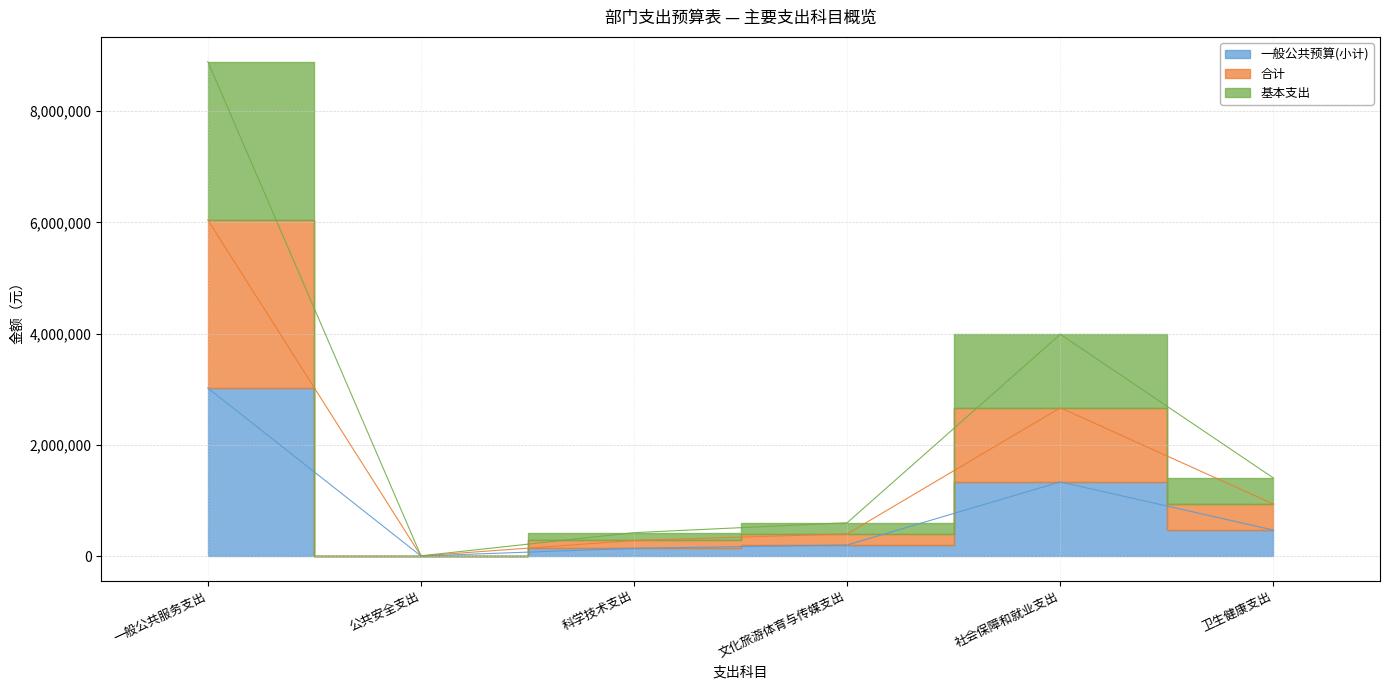

Reading left to right, transcribe all the data shown in this chart.

一般公共预算(小计): 3021740.2	1800.0	140680.8	199991.4	1333589.3	467991.6
合计: 6043480.5	3600.0	281361.7	399982.7	2667178.5	935983.2
基本支出: 8890220.7	5400.0	422042.5	599974.1	3988567.8	1403974.8